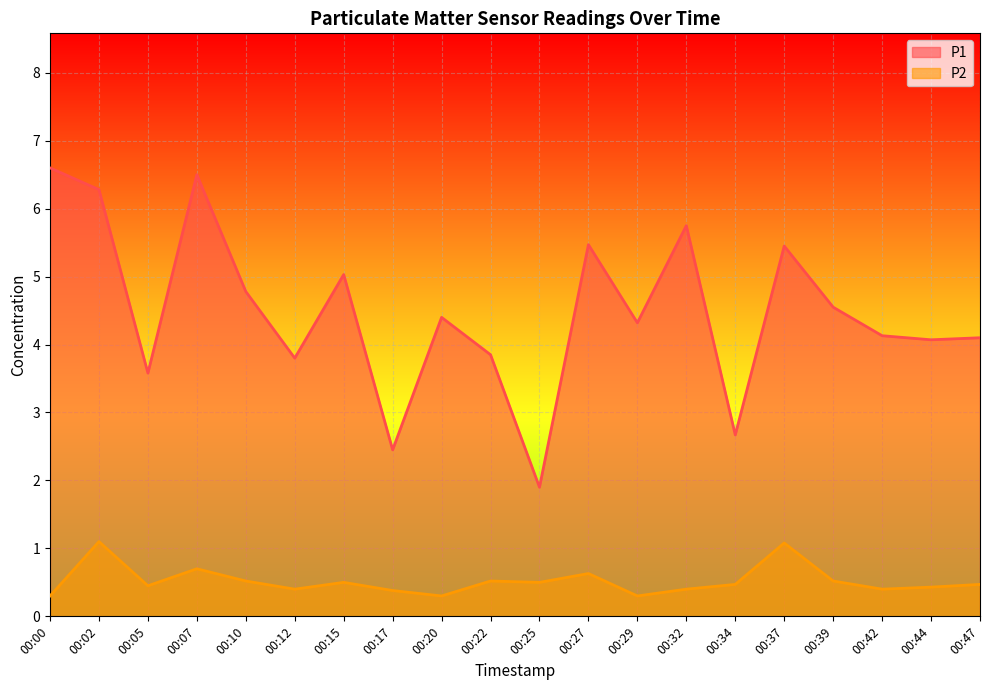

Reading left to right, list all the values displayed in this chart.

P1: 6.6	6.3	3.6	6.5	4.8	3.8	5.0	2.5	4.4	3.9	1.9	5.5	4.3	5.8	2.7	5.5	4.5	4.1	4.1	4.1
P2: 0.3	1.1	0.5	0.7	0.5	0.4	0.5	0.4	0.3	0.5	0.5	0.6	0.3	0.4	0.5	1.1	0.5	0.4	0.4	0.5